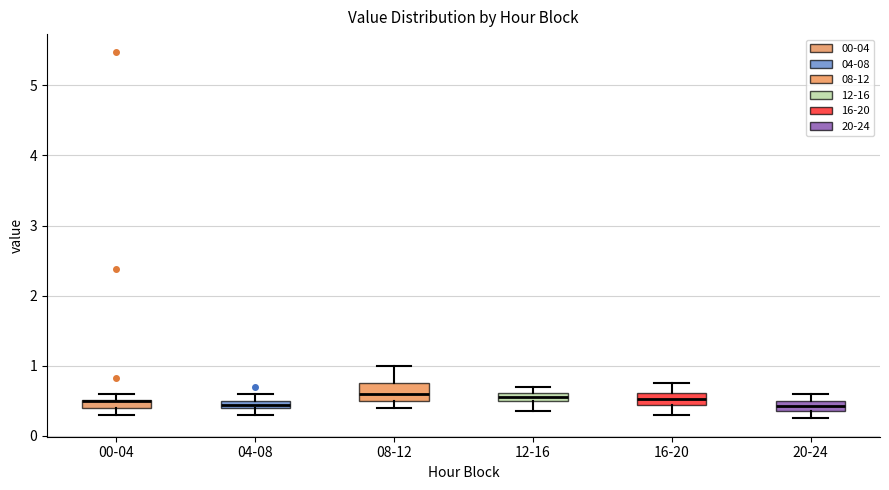

Where does the lower whisker of the box for 00-04 end on the y-axis? The values are not printed on the chart, so give them approximately, as read against the axis.

0.3